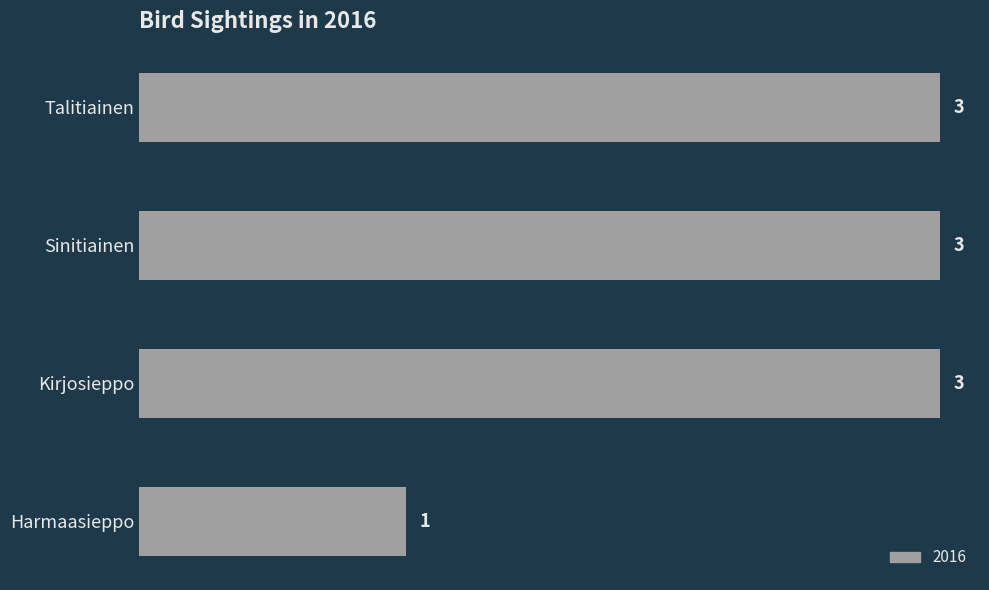

Reading bottom to top, list all the values displayed in this chart.

Harmaasieppo=1	Kirjosieppo=3	Sinitiainen=3	Talitiainen=3